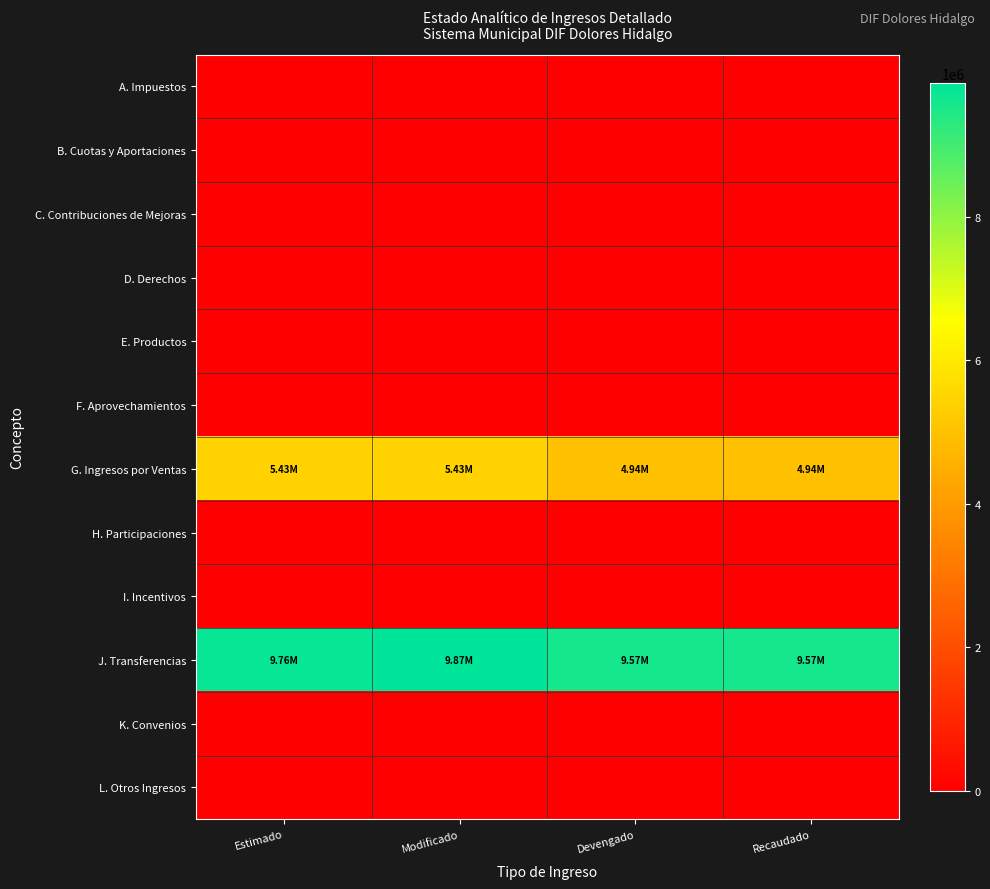

Between Recaudado and Estimado, which is larger?

Recaudado